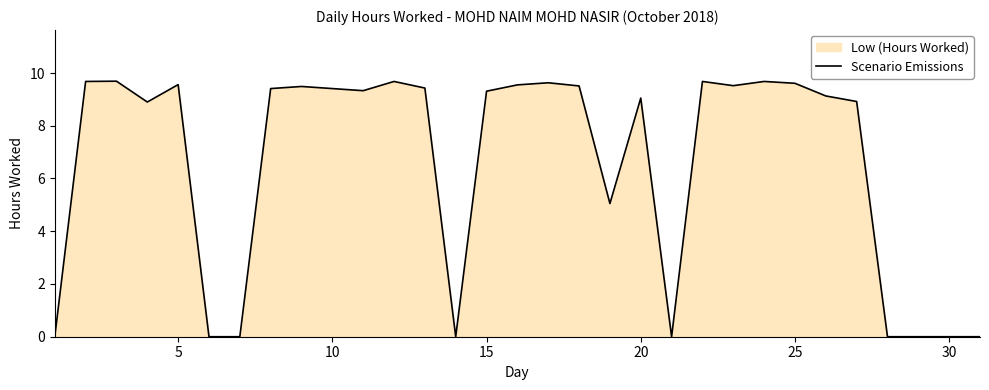

Does the chart have visible grid lines?

No